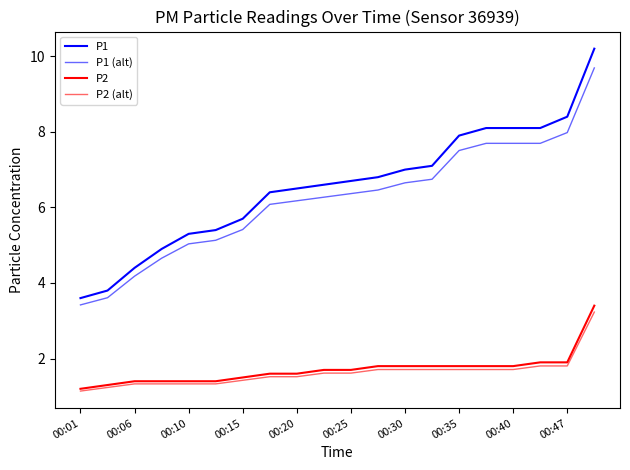

How many lines are shown in the chart?

4